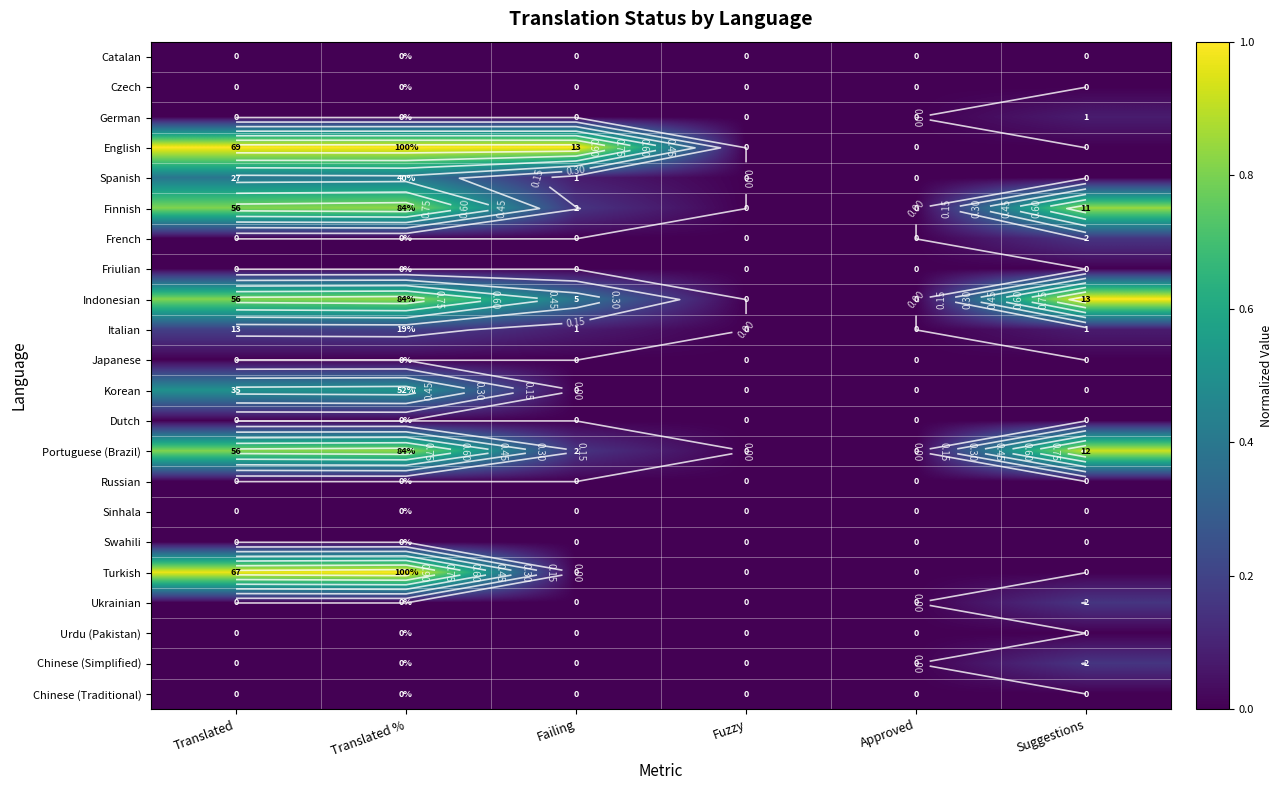

The Dutch series shows 0.0 at Failing. True or false?

True